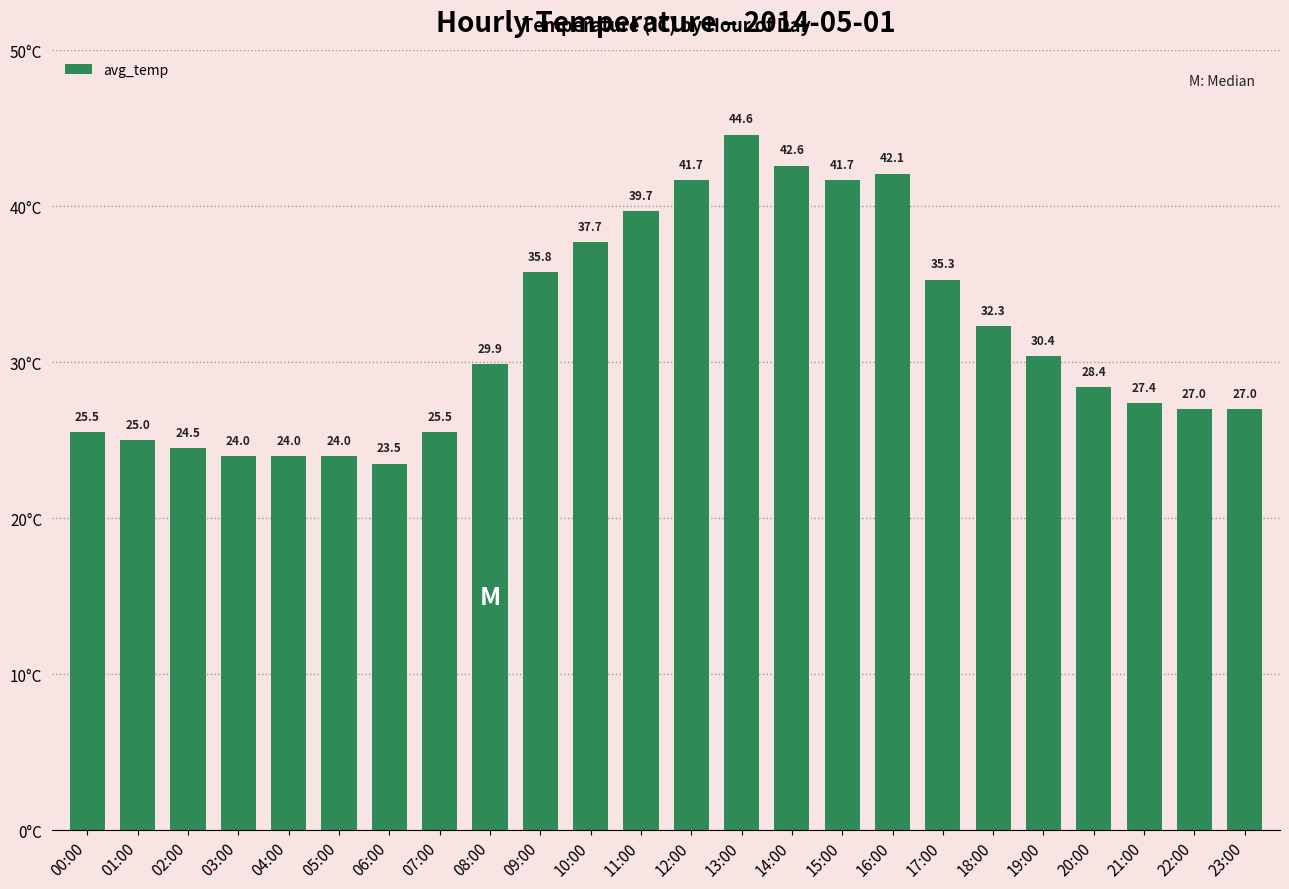

What is the label of the 14th bar from the right?

10:00